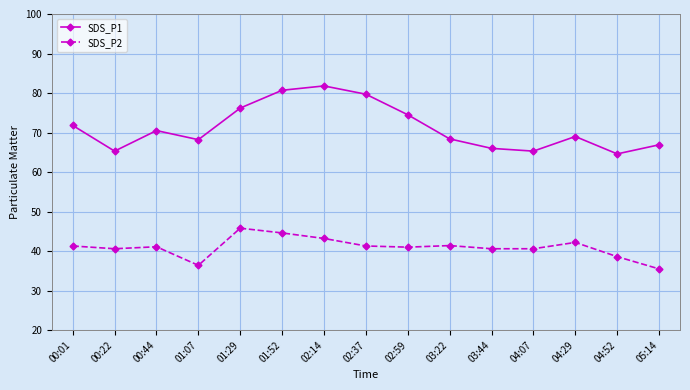

The SDS_P2 series shows 45.8 at 01:29. True or false?

True